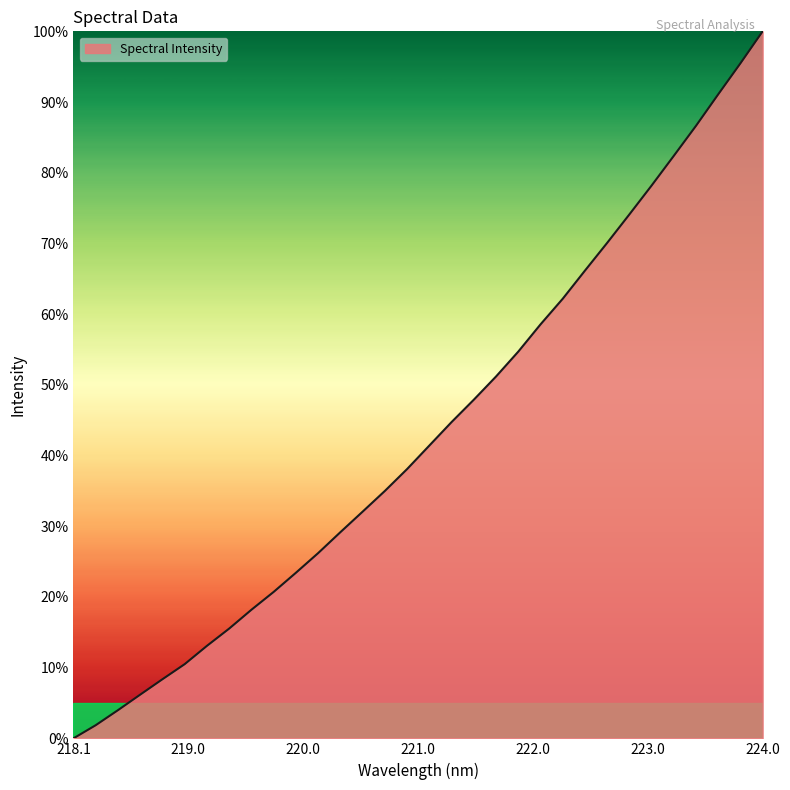

What is the greatest value displayed?

100.0